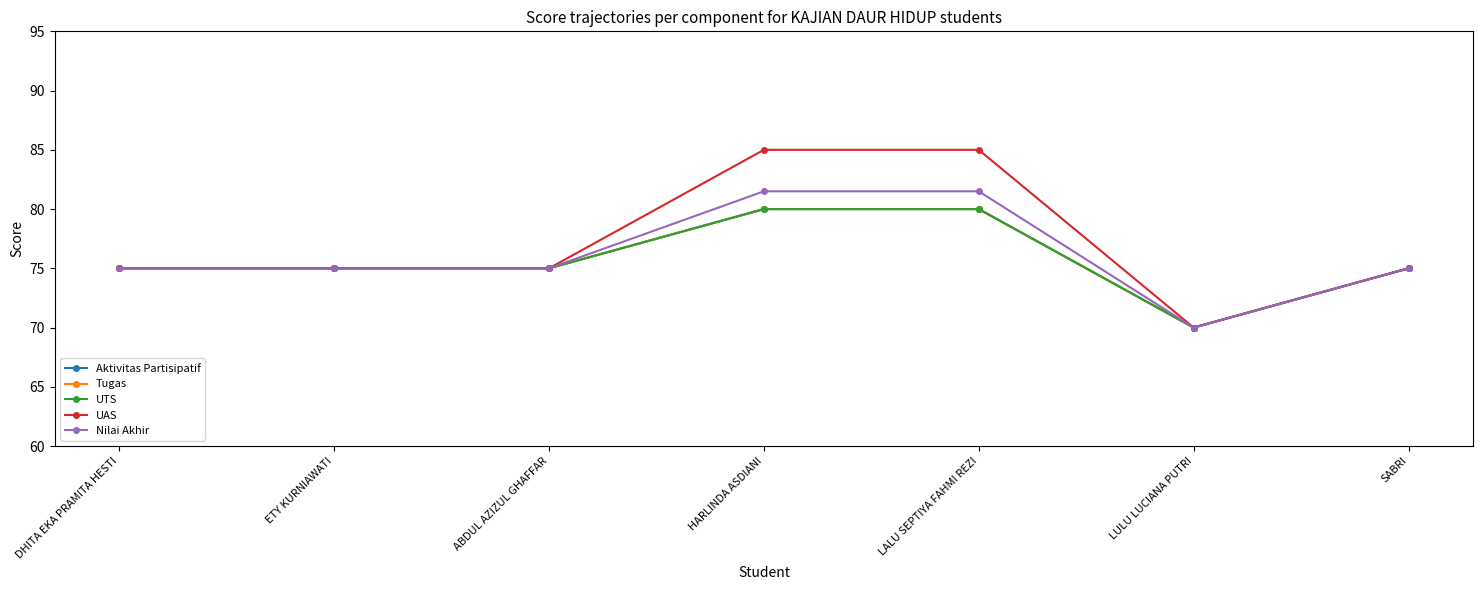

Does the chart have visible grid lines?

No